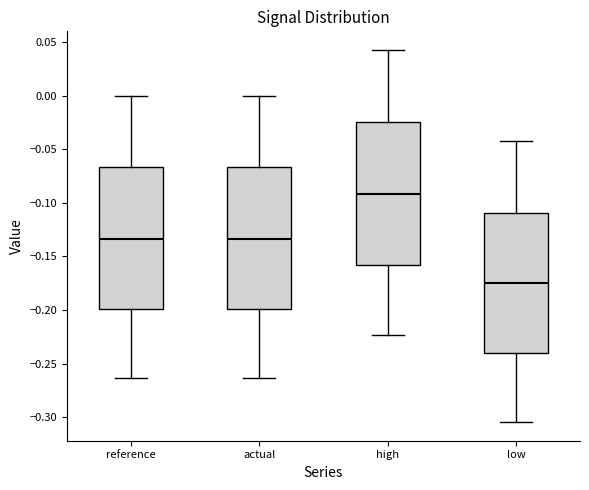

Reading left to right, transcribe this box plot: for each box, give where its median line is, the range the box spans, and where its two whiskers end, as read against the y-axis. The values are not printed on the chart, so give them approximately, as read against the axis.

reference: median -0.135, box -0.200 to -0.065, whiskers -0.265 to 0.000
actual: median -0.135, box -0.200 to -0.065, whiskers -0.265 to 0.000
high: median -0.090, box -0.160 to -0.025, whiskers -0.225 to 0.045
low: median -0.175, box -0.240 to -0.110, whiskers -0.305 to -0.040